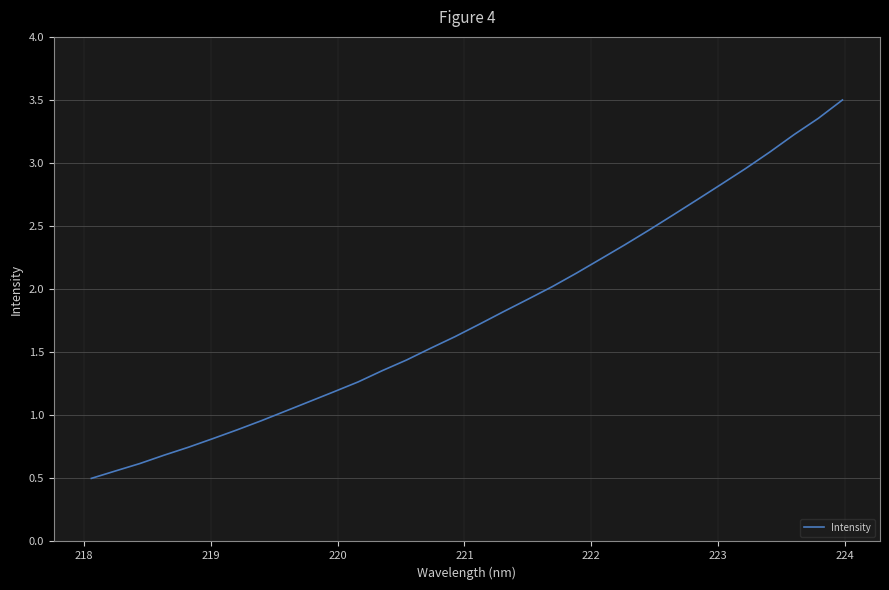

What is the smallest value displayed?

0.5